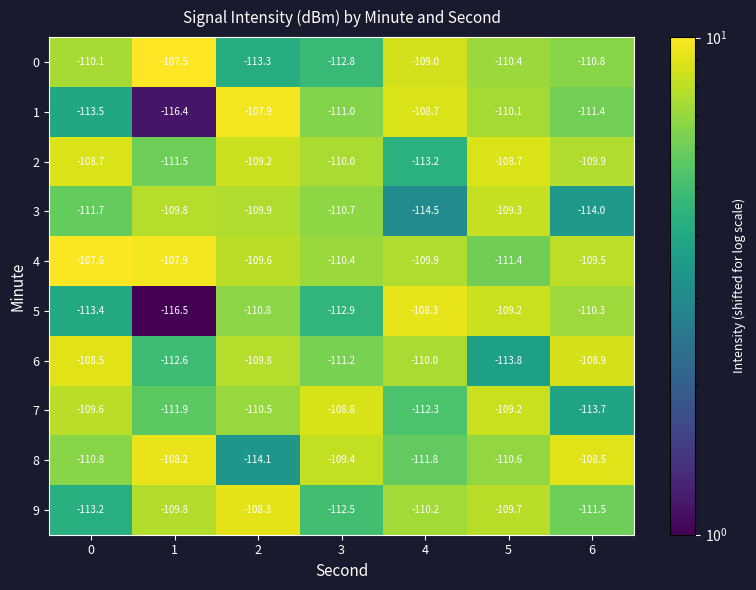

Which label corresponds to the smallest value in the chart?

1